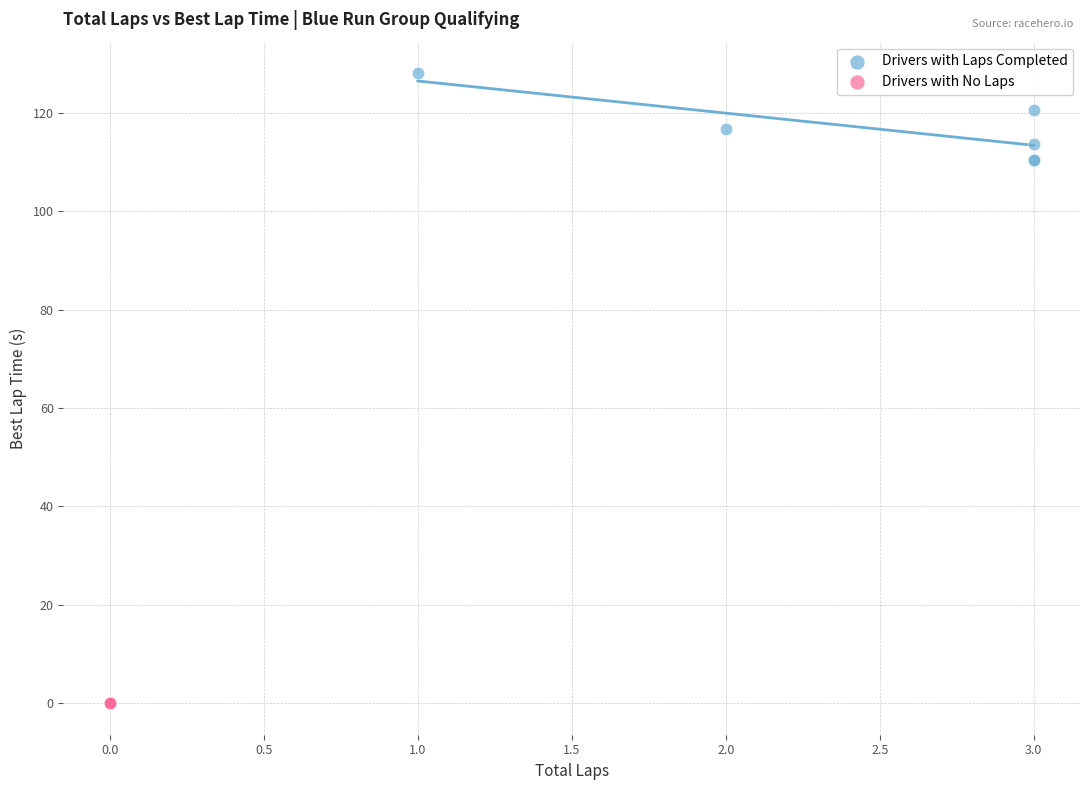

Which series reaches the maximum Y coordinate?

Drivers with Laps Completed